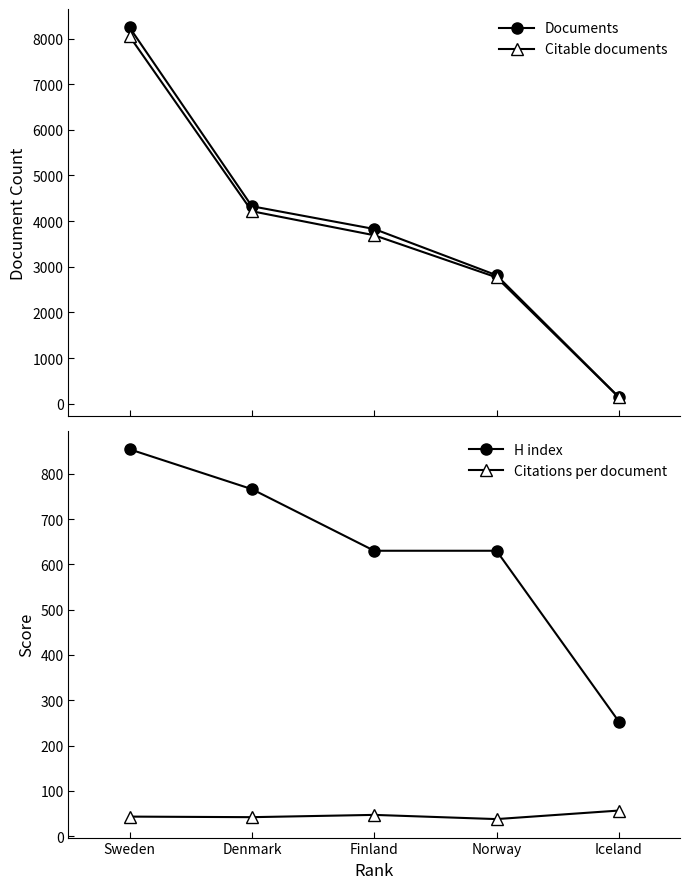

Reading left to right, what are all the values shown in this chart?

Documents: Sweden=8242.0	Denmark=4326.0	Finland=3828.0	Norway=2815.0	Iceland=146.0
Citable documents: Sweden=8049.0	Denmark=4217.0	Finland=3691.0	Norway=2769.0	Iceland=141.0
H index: Sweden=854.0	Denmark=766.0	Finland=630.0	Norway=630.0	Iceland=253.0
Citations per document: Sweden=43.1	Denmark=41.9	Finland=46.9	Norway=37.6	Iceland=56.5